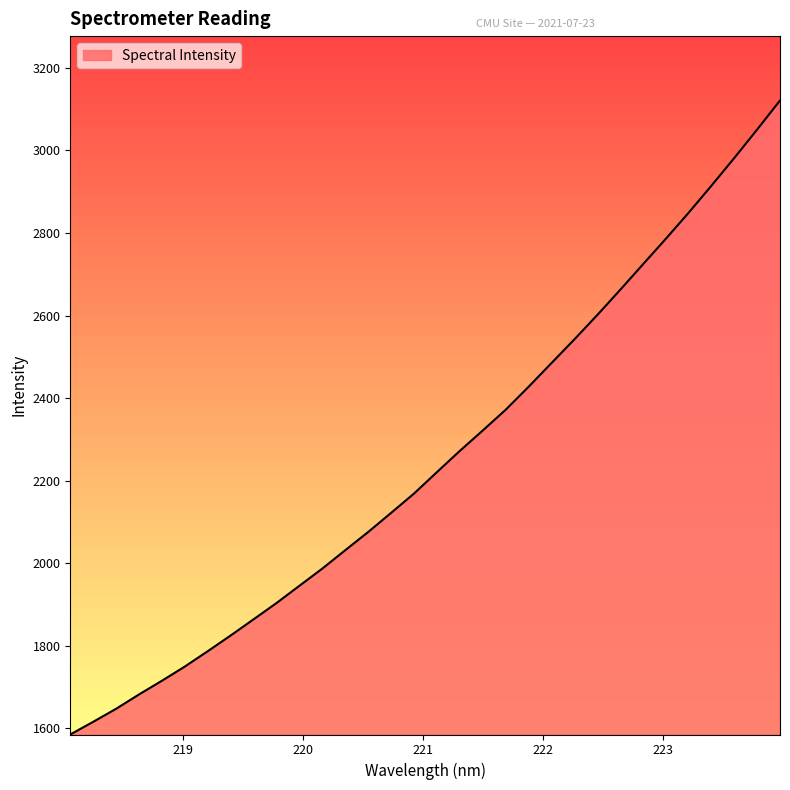

What is the greatest value displayed?

3121.1